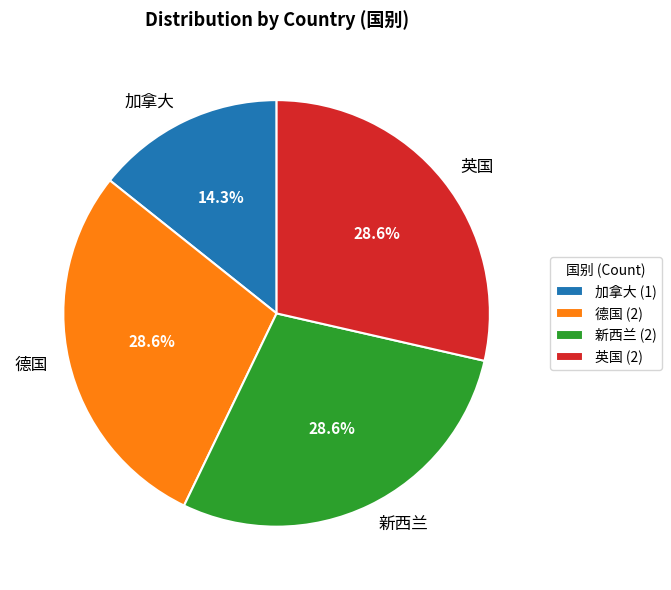

Is 新西兰 the majority of the pie?

No